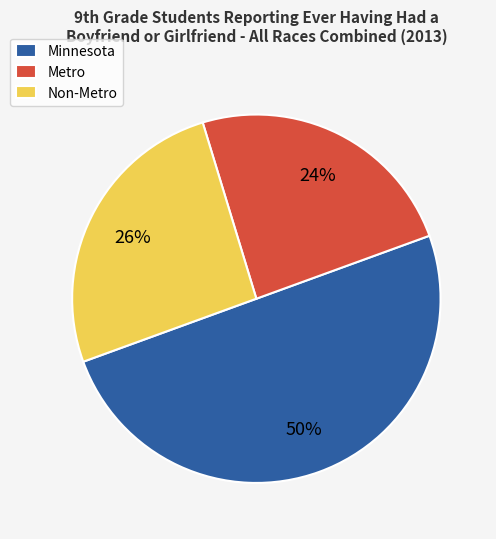

Which has a higher value, Minnesota or Metro?

Minnesota